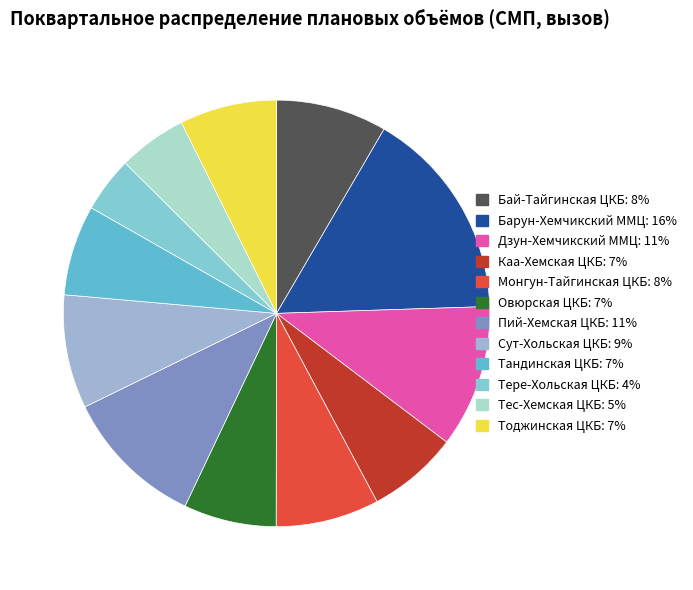

What is the smallest slice in the pie chart?

ГБУЗ РТ "Тере-Хольская ЦКБ"